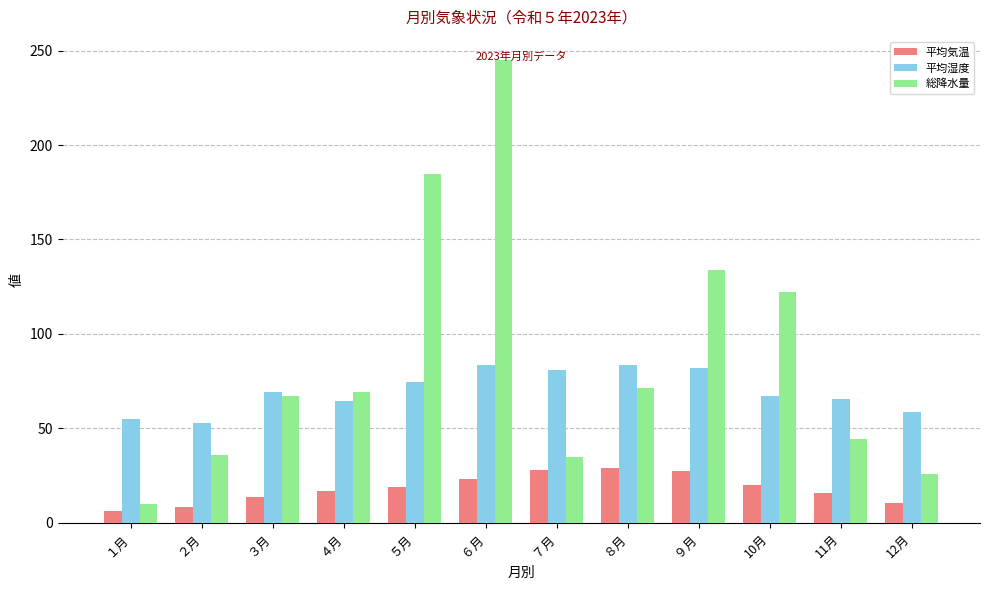

Count the number of categories in the chart.

12